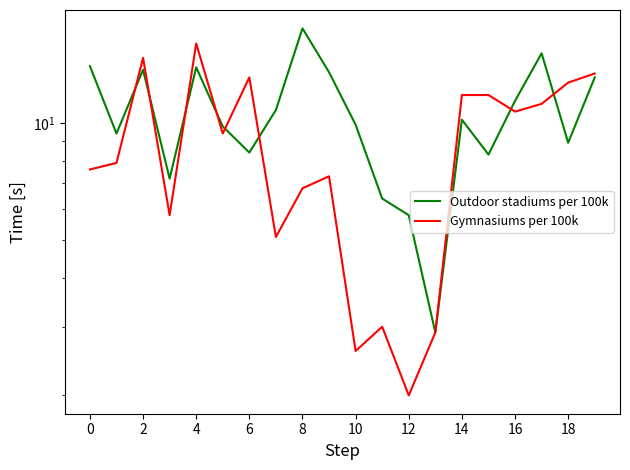

What is the sum of all Outdoor stadiums per 100k values?

210.2